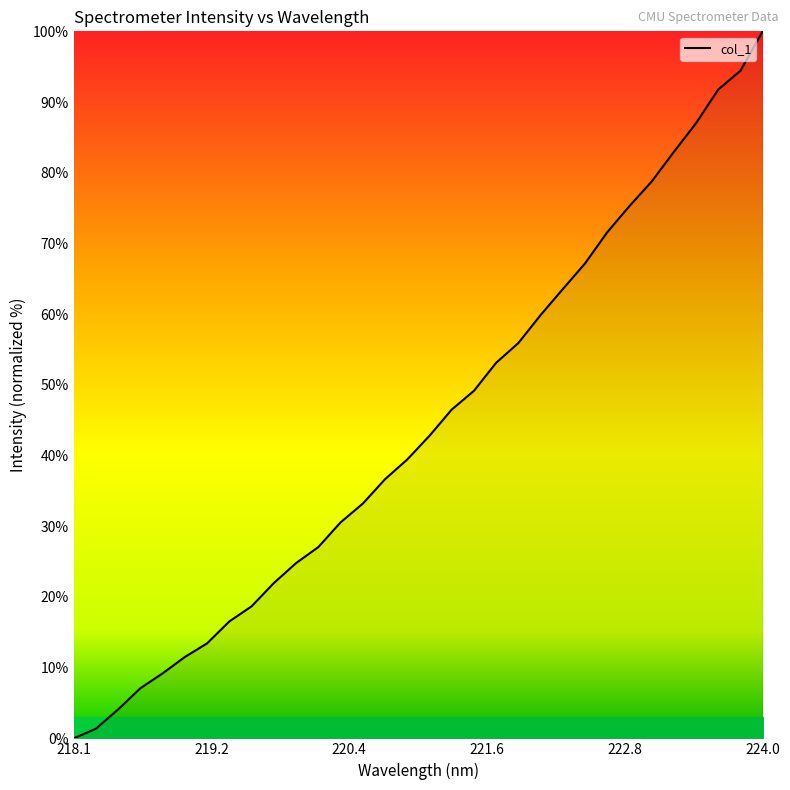

What is the greatest value displayed?

100.0